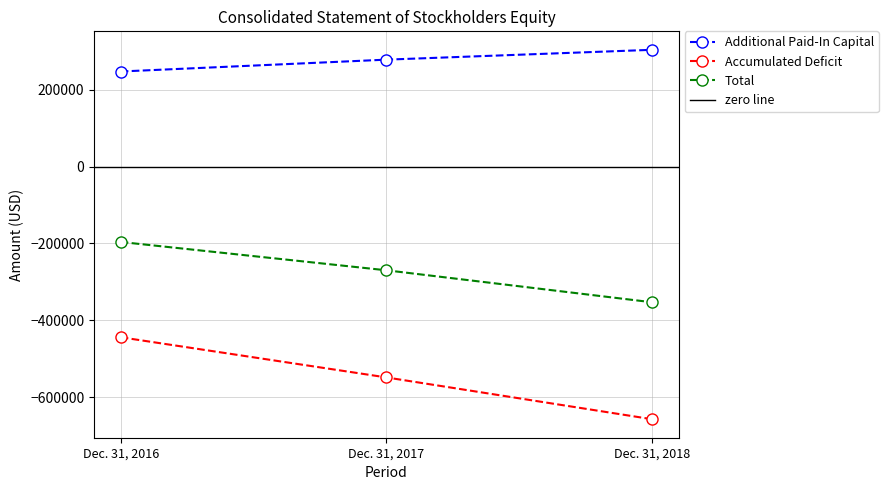

List the series in order of their overall mean, lowest first.

Accumulated Deficit, Total, Additional Paid-In Capital